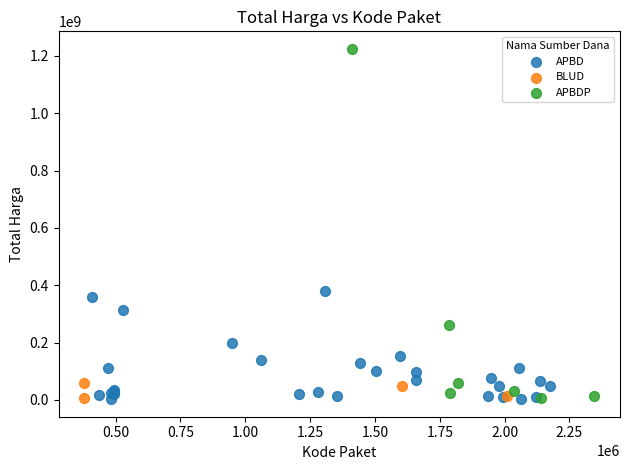

Which series reaches the maximum Y coordinate?

APBDP